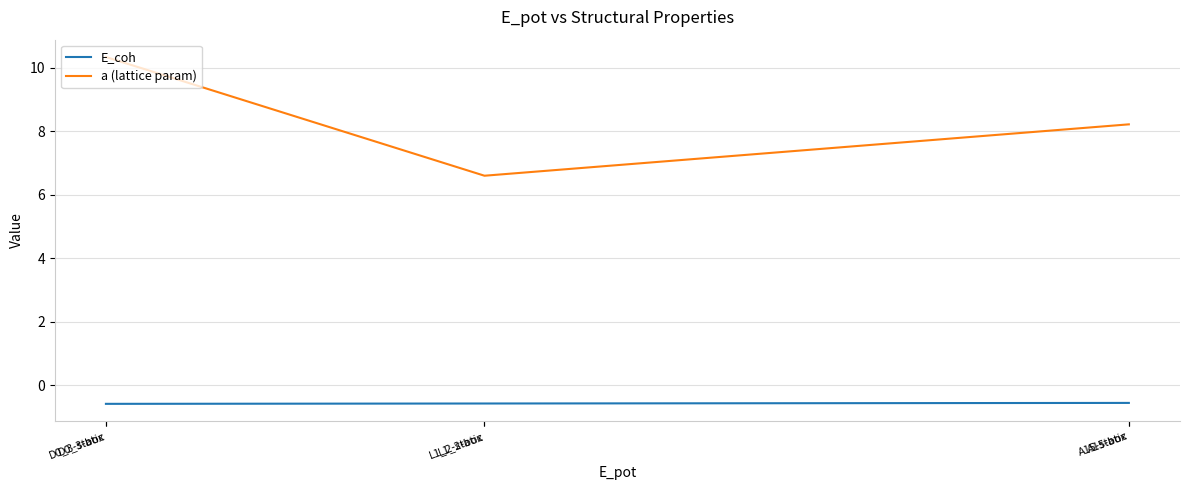

How many categories are shown in the chart?

6